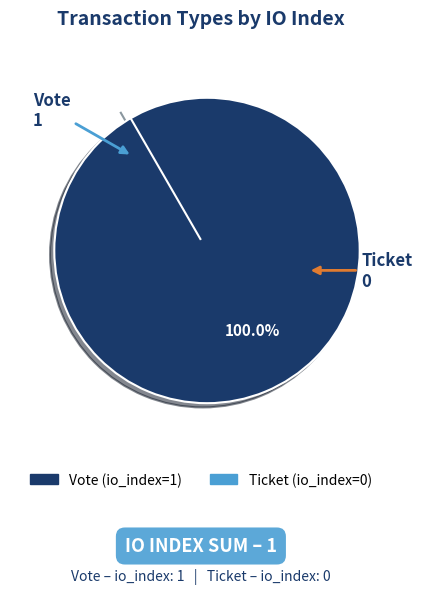

What is the change in value from Vote to Ticket?

-1